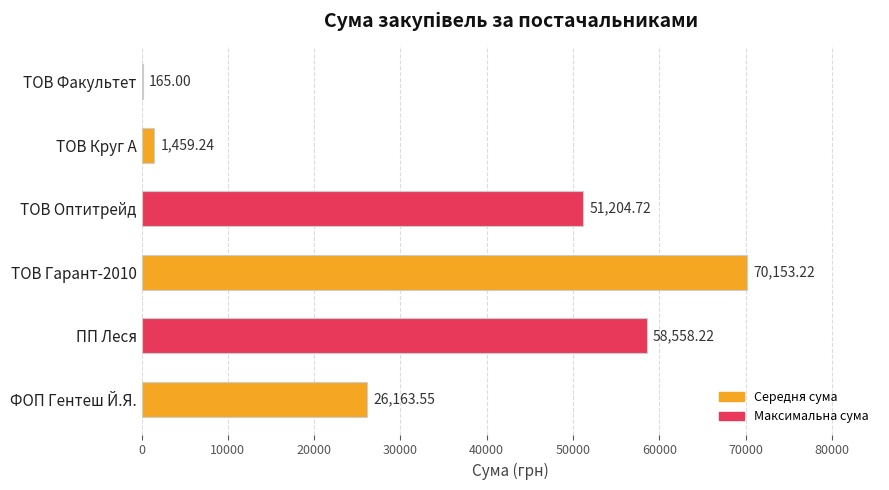

Approximately how many times larger is the value at ПП Леся compared to ТОВ Гарант-2010?

0.8